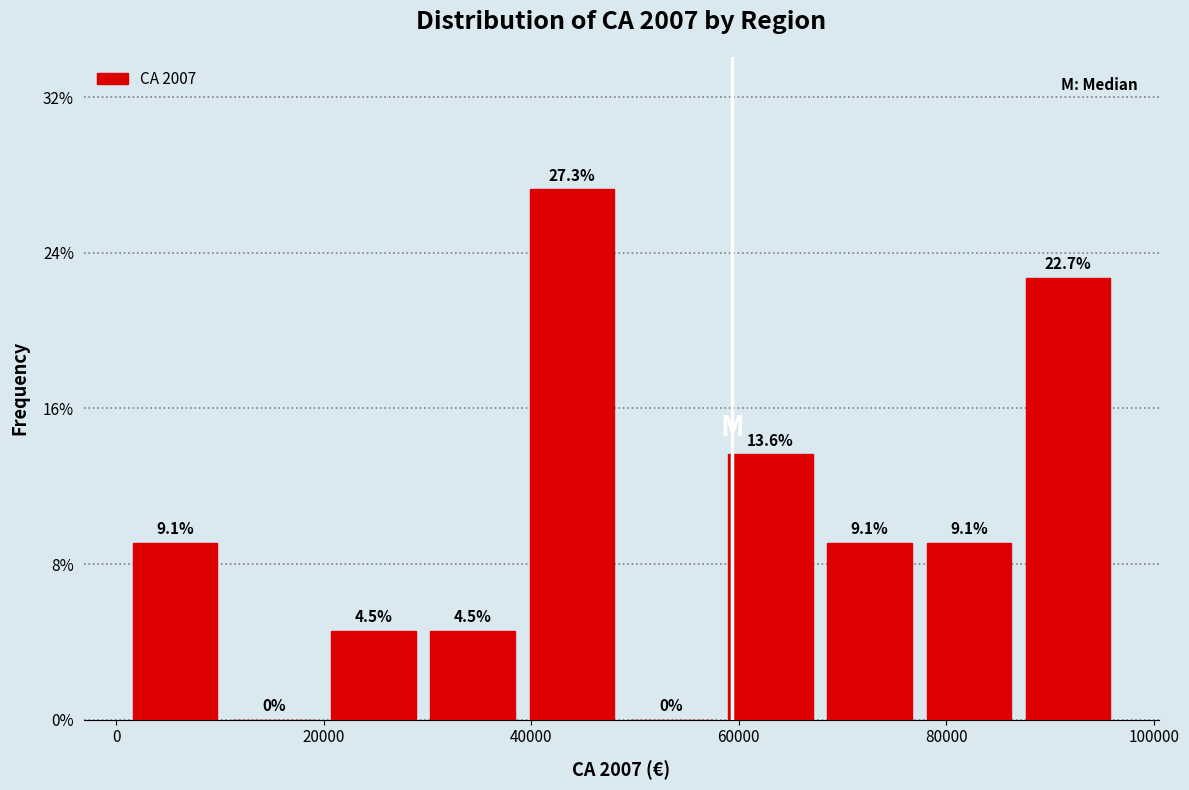

Which range on the x-axis has the tallest bar?

40000 to 48000